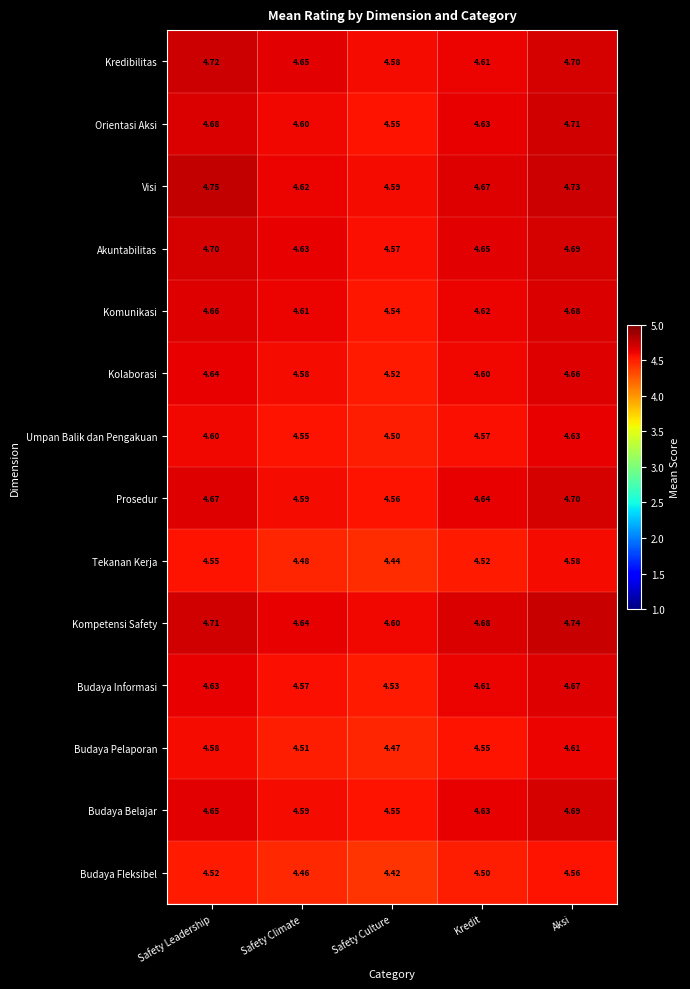

Between Safety Leadership and Safety Climate, which series saw the biggest shift?

Visi